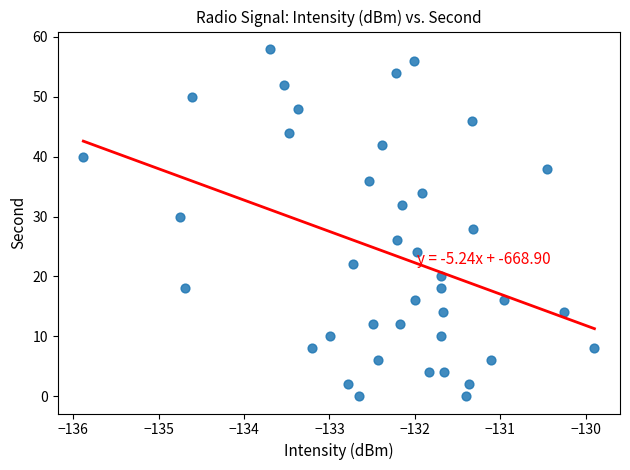

What is the range of Y values (max minus min)?

58